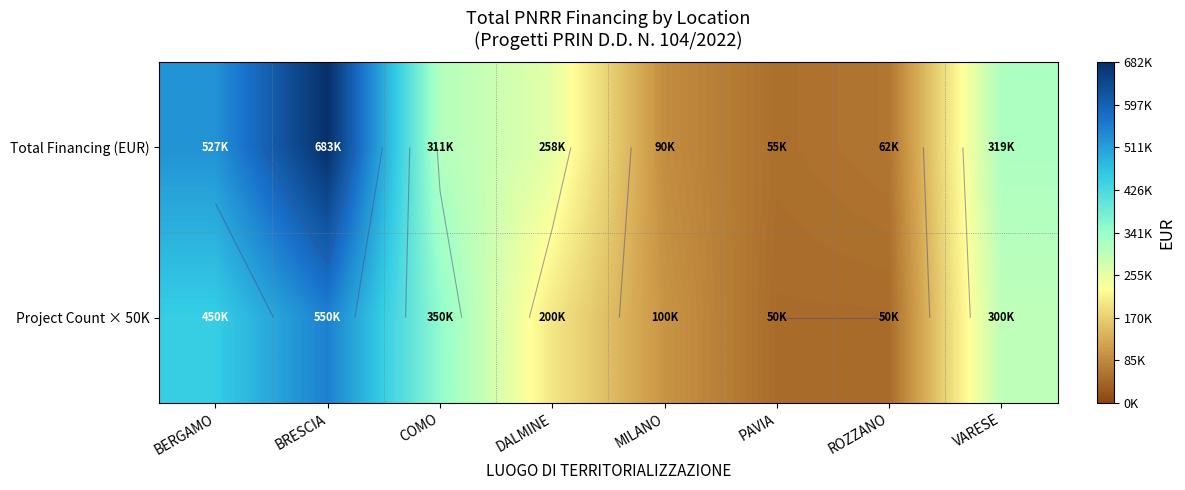

Which series has the largest range (max minus min)?

Total Financing (EUR)